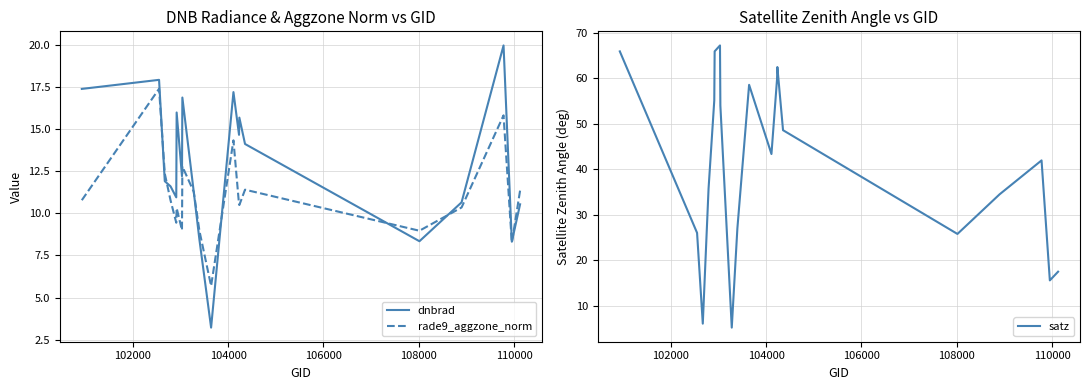

What is the minimum value for dnbrad?

3.2